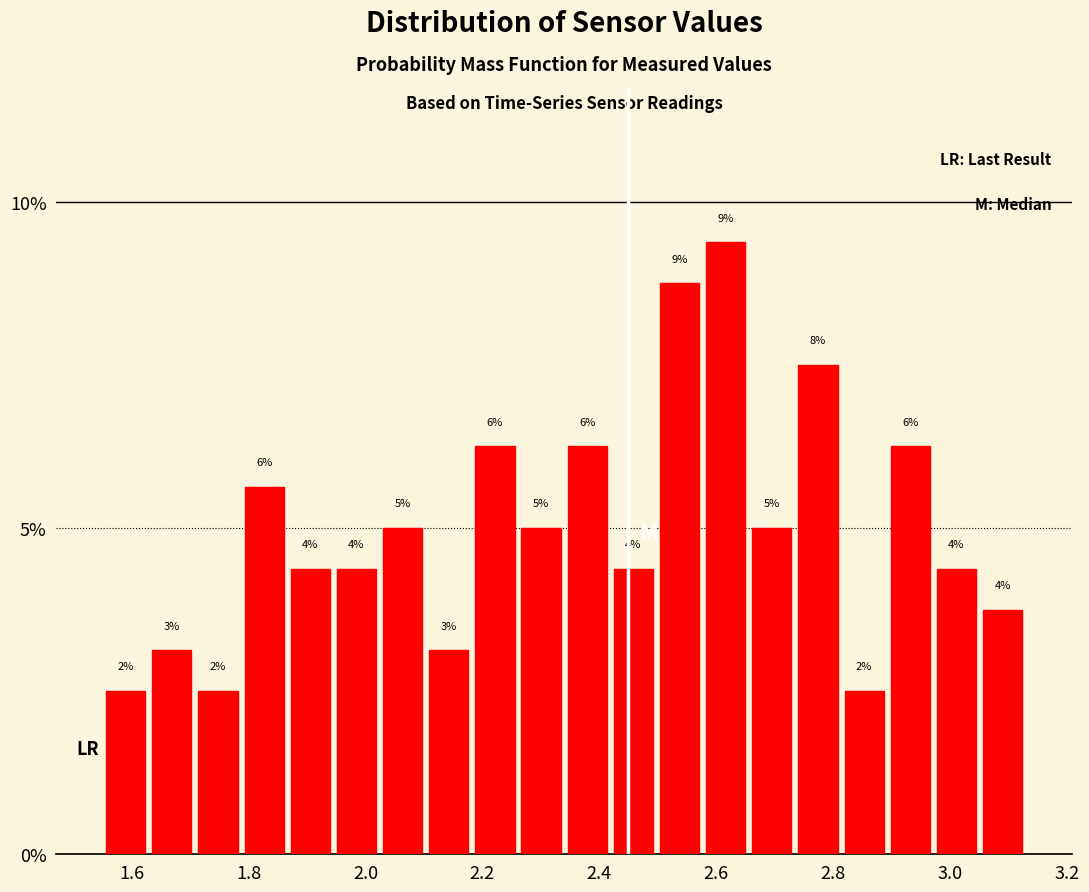

Read against the x-axis, roughly where is the centre of the tallest bar?

2.62